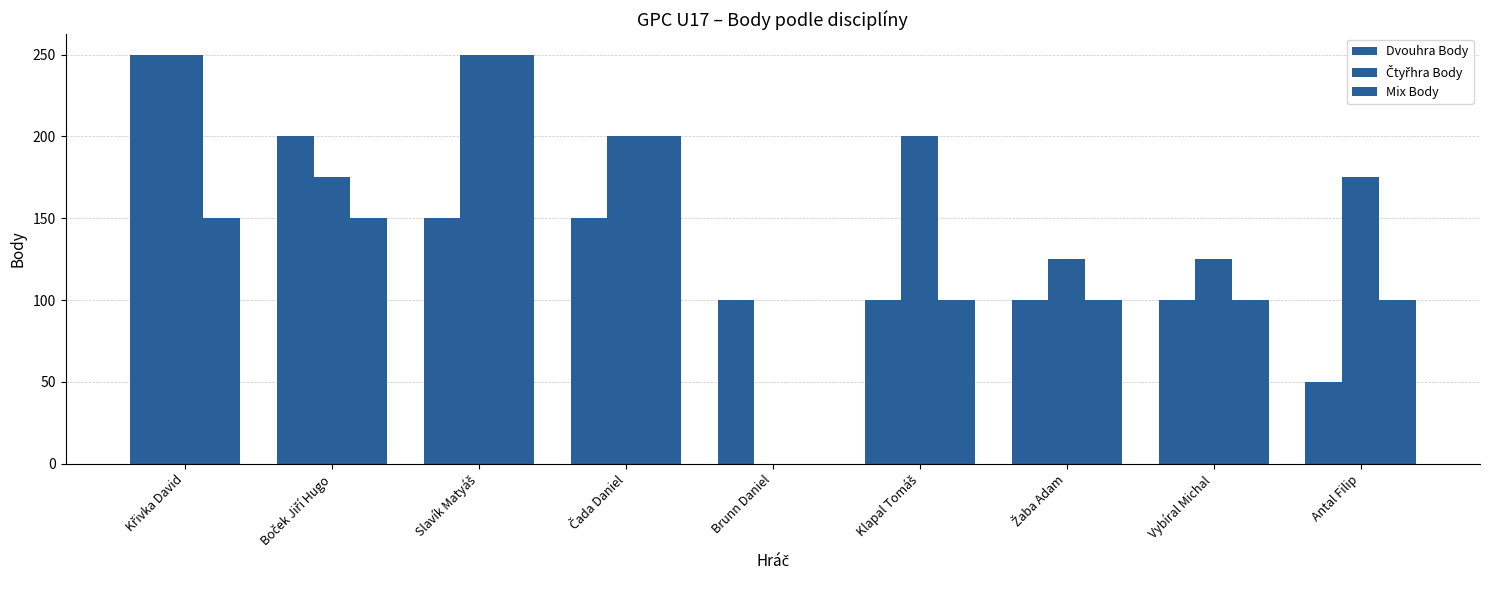

How many data points does each series have?

9